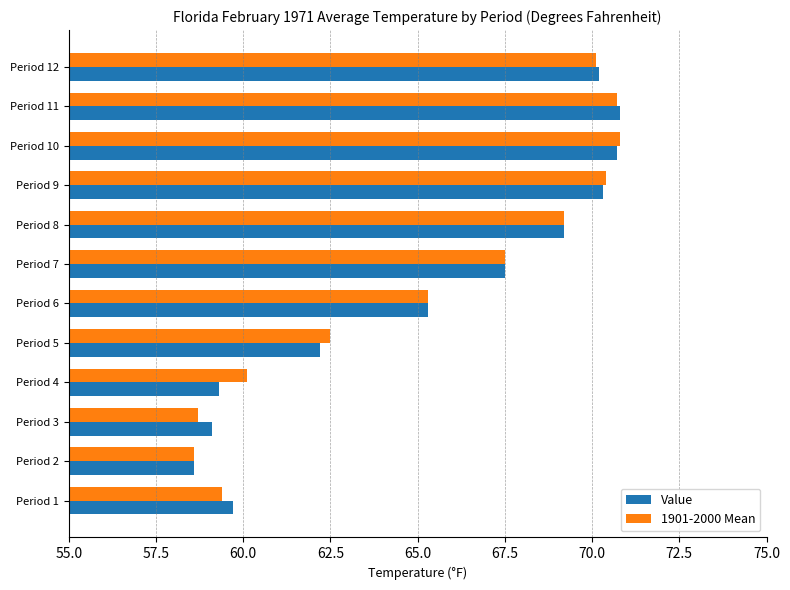

The 1901-2000 Mean series shows 62.5 at Period 5. True or false?

True